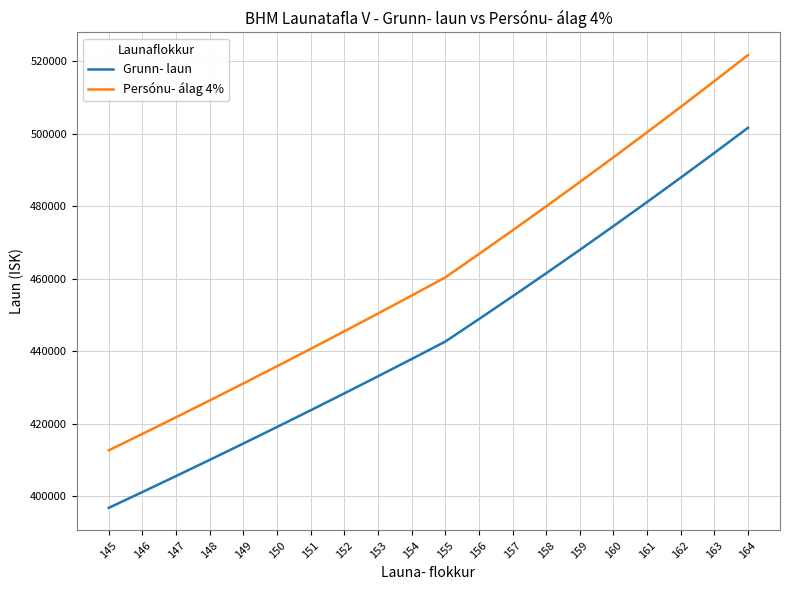

What is the average value of the Persónu- álag 4% series?

462063